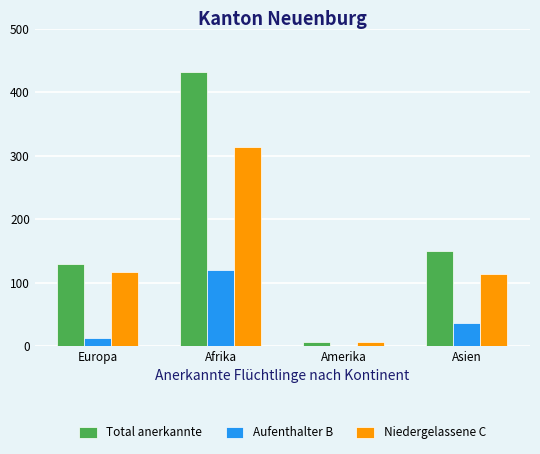

The Niedergelassene C series shows 53 at Europa. True or false?

False